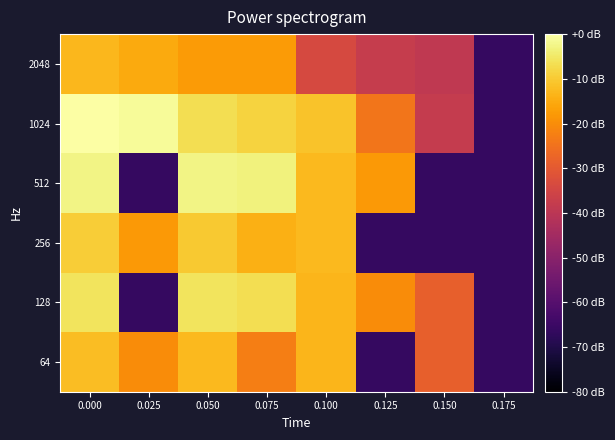

Reading left to right, transcribe all the data shown in this chart.

64: 0.000=-12.0	0.025=-20.3	0.050=-12.7	0.075=-22.7	0.100=-13.3	0.125=-66.2	0.150=-28.7	0.175=-66.2
128: 0.000=-5.7	0.025=-66.2	0.050=-5.7	0.075=-6.8	0.100=-13.3	0.125=-20.2	0.150=-28.7	0.175=-66.2
256: 0.000=-9.6	0.025=-17.8	0.050=-10.3	0.075=-14.1	0.100=-12.6	0.125=-66.2	0.150=-66.2	0.175=-66.2
512: 0.000=-2.7	0.025=-66.2	0.050=-2.7	0.075=-3.3	0.100=-12.6	0.125=-18.1	0.150=-66.2	0.175=-66.2
1024: 0.000=0.0	0.025=-1.1	0.050=-6.6	0.075=-8.7	0.100=-11.0	0.125=-24.4	0.150=-38.1	0.175=-66.2
2048: 0.000=-13.1	0.025=-15.0	0.050=-17.6	0.075=-17.8	0.100=-33.9	0.125=-37.7	0.150=-38.8	0.175=-66.2